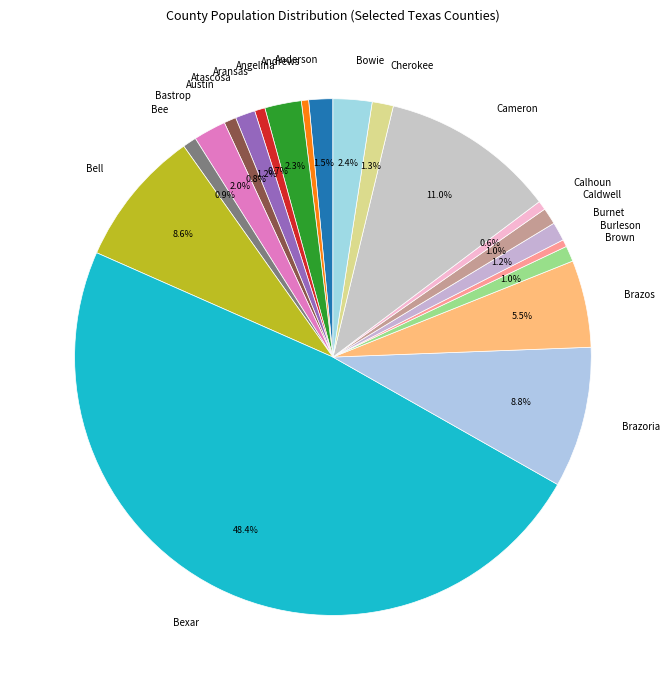

What percentage do Brazoria and Burnet together represent?

10.0%